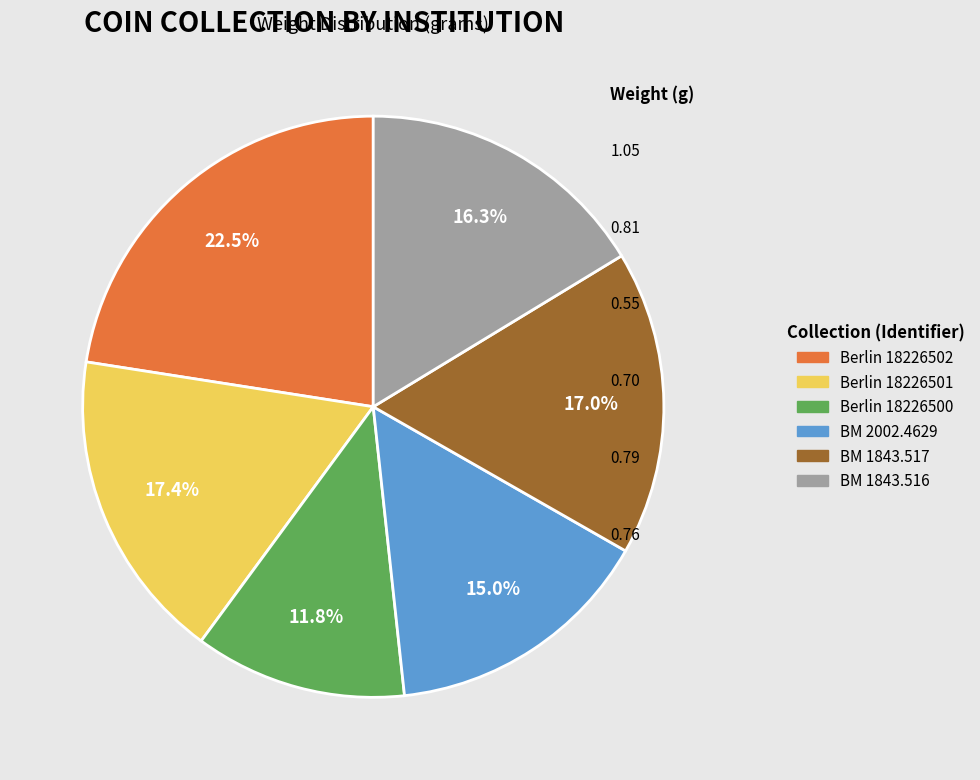

Is there a majority slice in this chart?

No